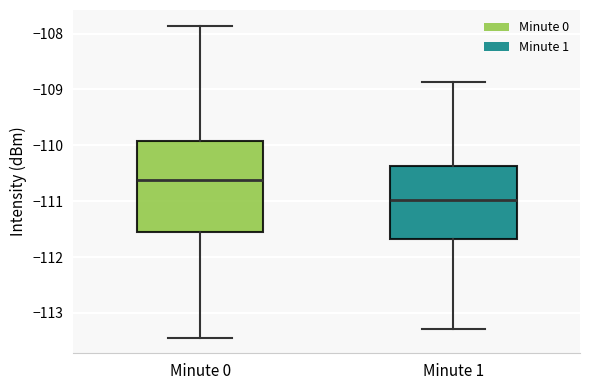

Where does the upper whisker of the box for Minute 1 end on the y-axis? The values are not printed on the chart, so give them approximately, as read against the axis.

-108.9